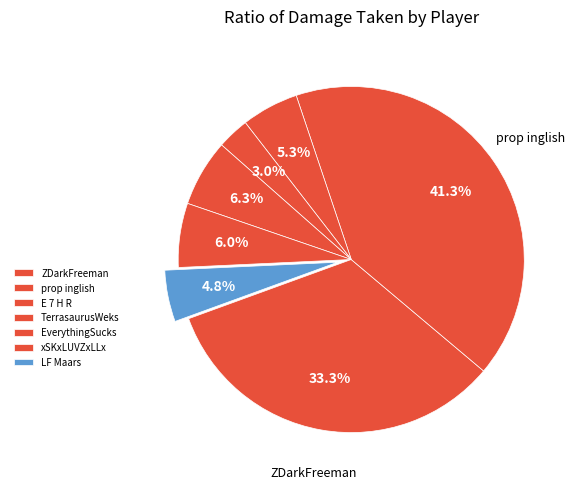

Which category has the smallest portion of the pie?

TerrasaurusWeks